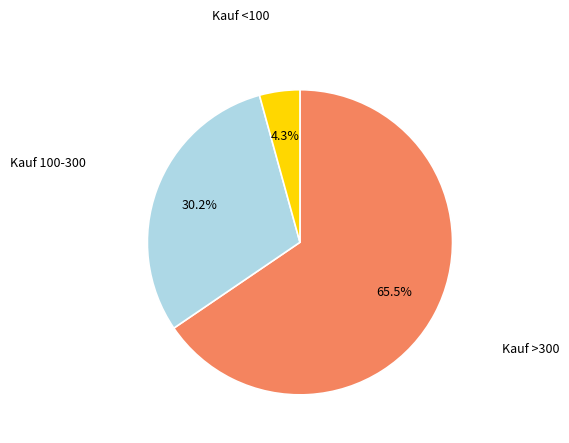

Is there any slice that represents more than half of the pie?

Yes